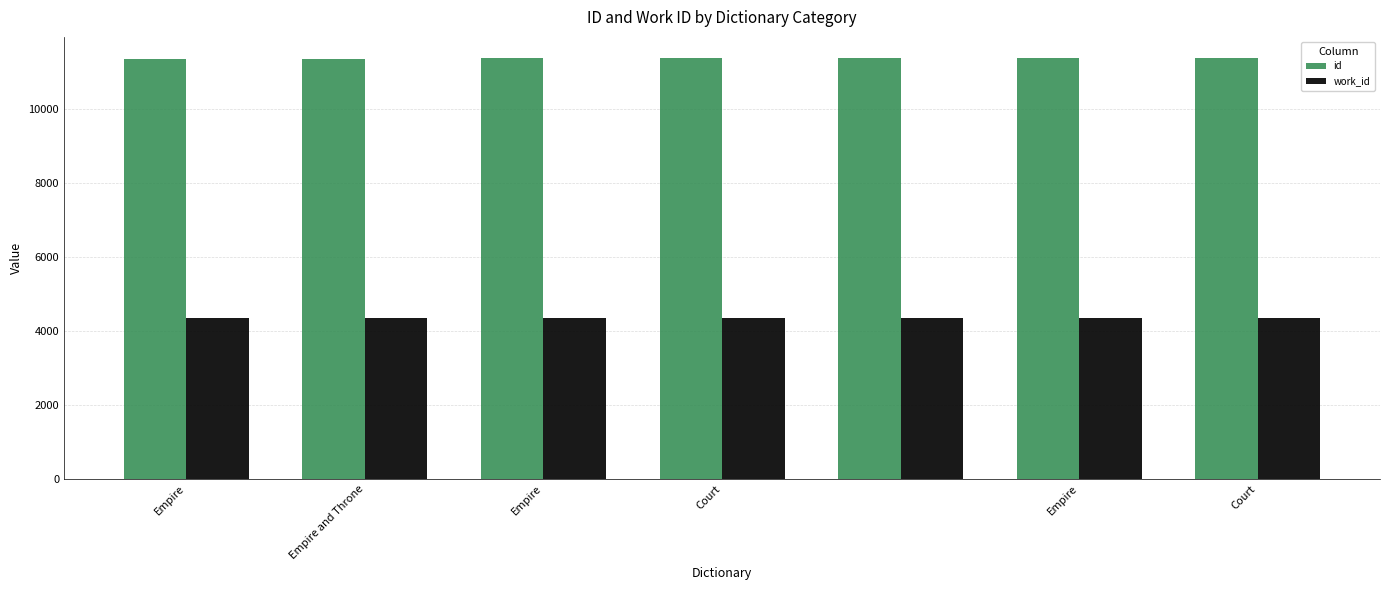

List the series in order of their peak value, lowest first.

work_id, id